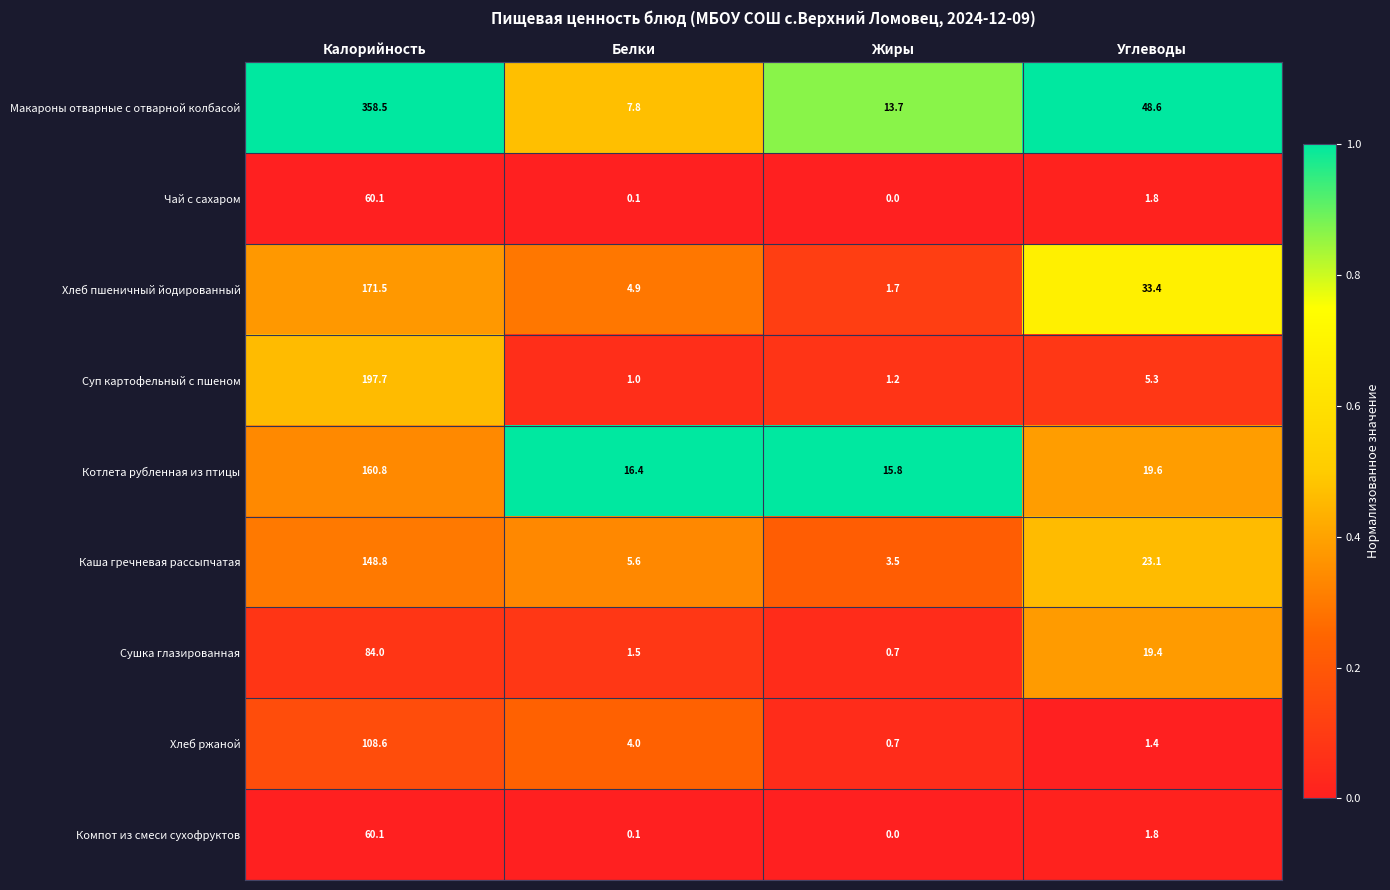

At which category does the chart reach its peak across all series?

Калорийность